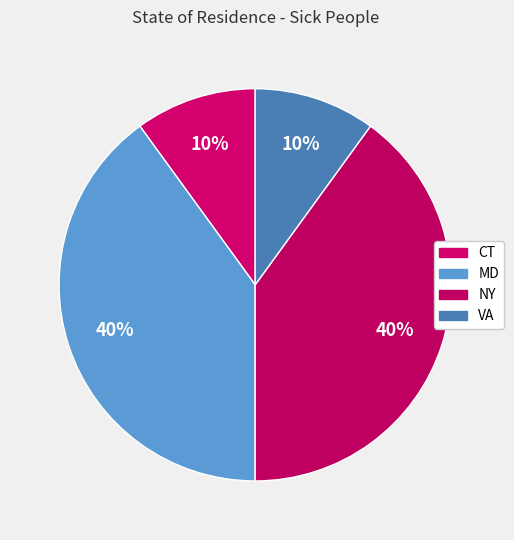

Rank the categories by value from highest to lowest.

MD, NY, CT, VA